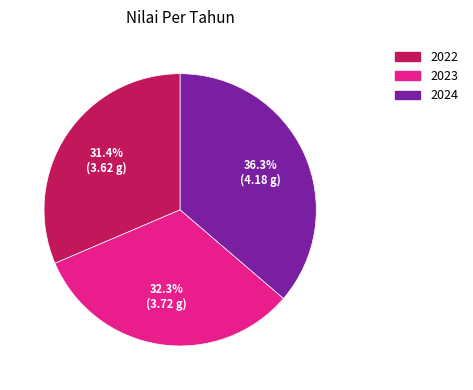

True or false: 2023 accounts for 32% of the total.

True